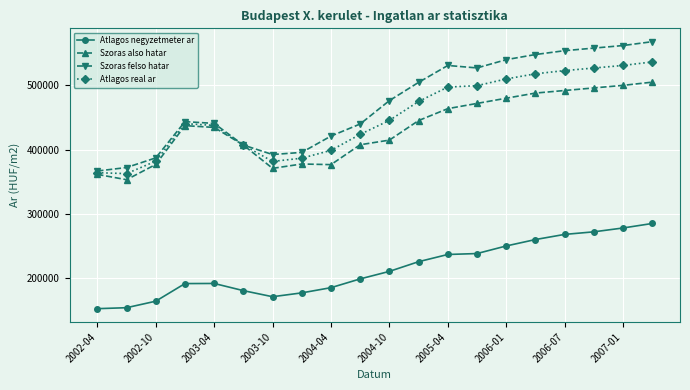

What is the value of the Szoras felso hatar point at the 9th from the left?

421070